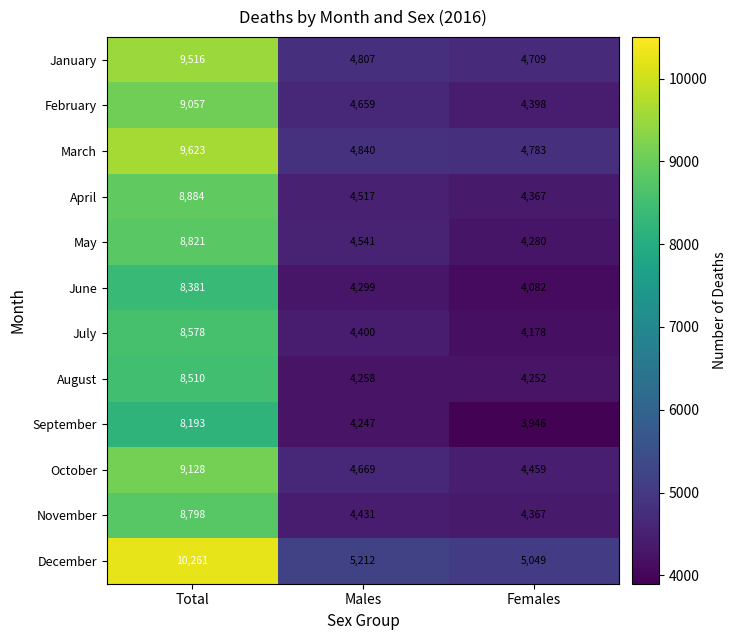

Which series changed the most between Total and Females?

December